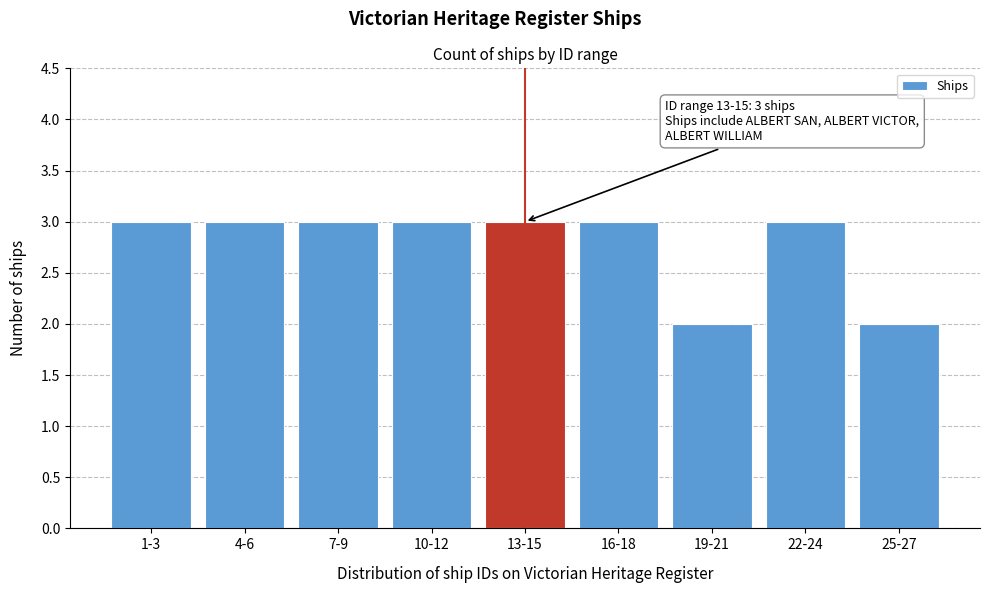

Reading left to right, extract all data points from this chart.

3	3	3	3	3	3	2	3	2